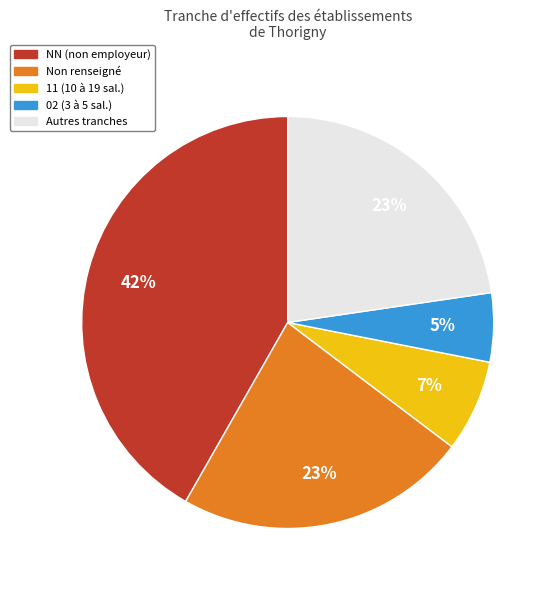

To the nearest percent, what is the combined percentage of Non renseigné and 11 (10 à 19 sal.)?

30%